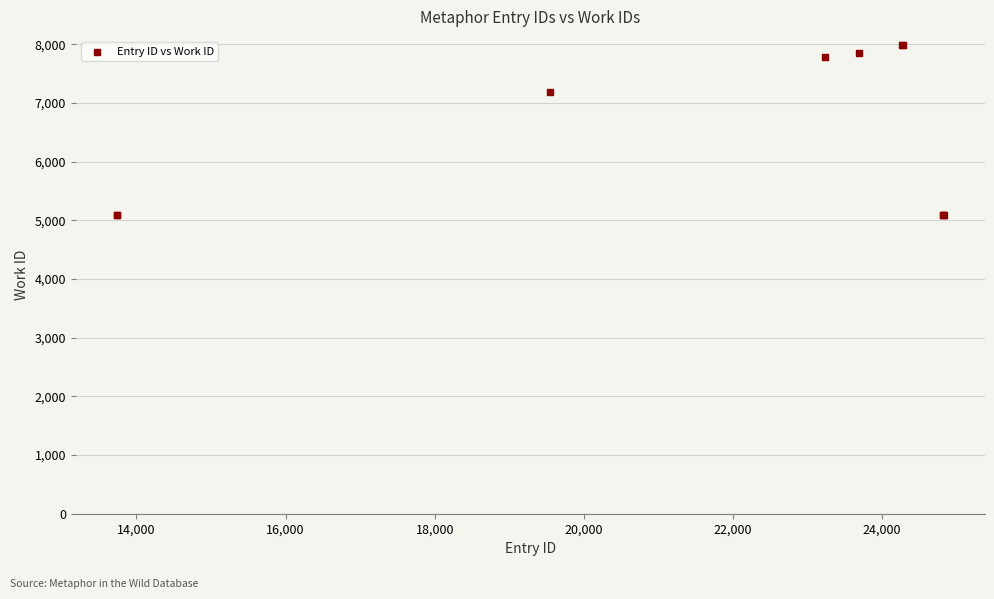

What Y value in the scatter plot is closest to 6535?

7182